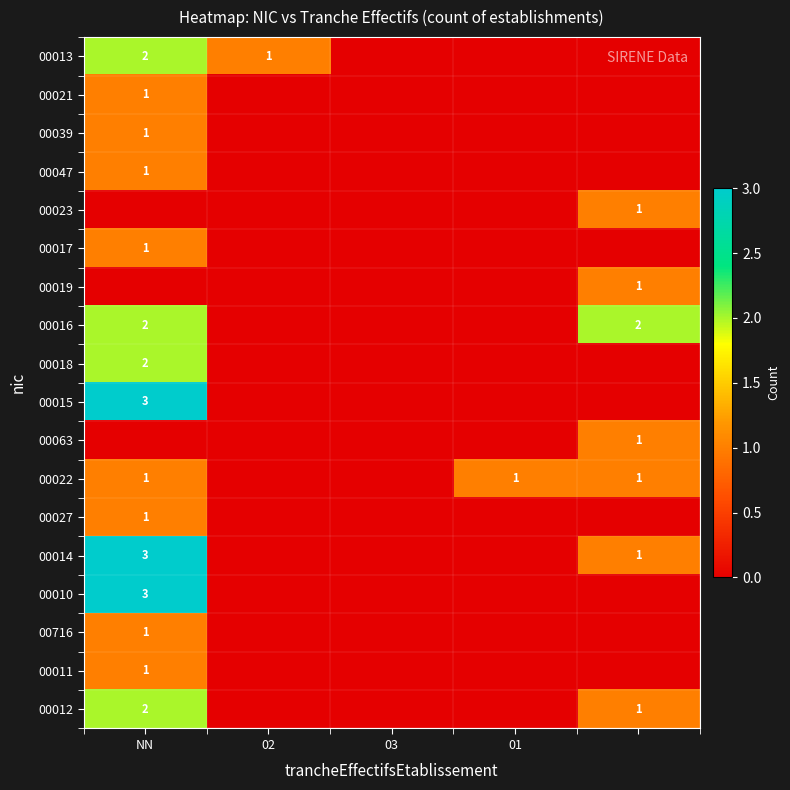

What is the total value across all series at 4?

8